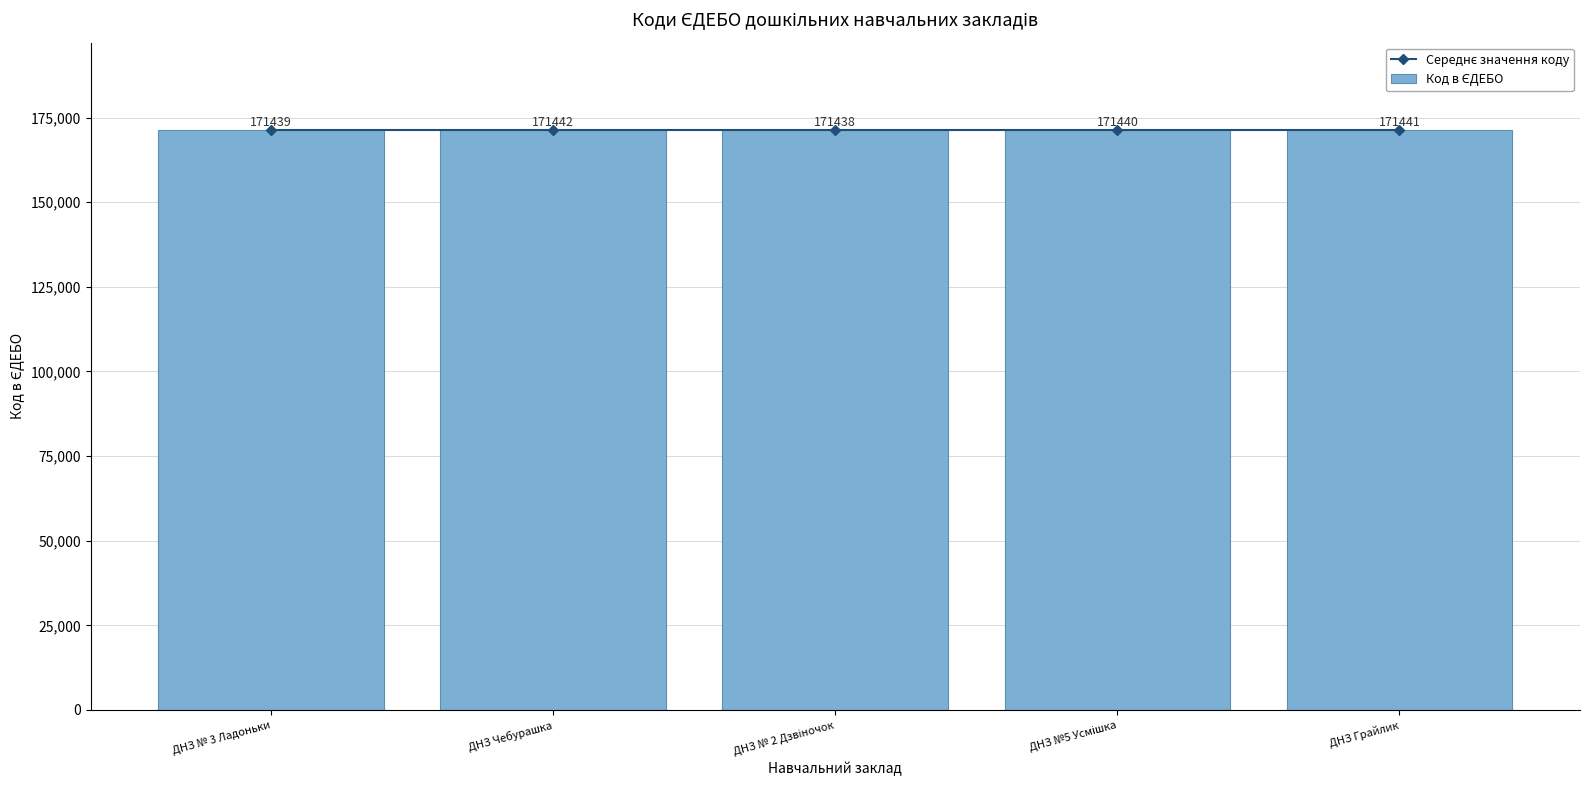

Reading left to right, transcribe all the data shown in this chart.

Середнє значення коду: 171440	171440	171440	171440	171440
Код в ЄДЕБО: 171439	171442	171438	171440	171441